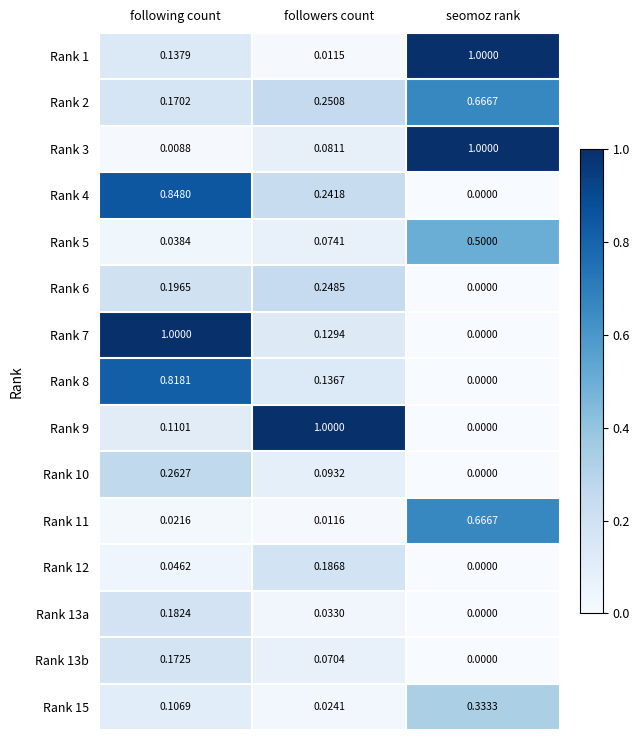

What is the difference between the highest and lowest values at followers count?

1.0